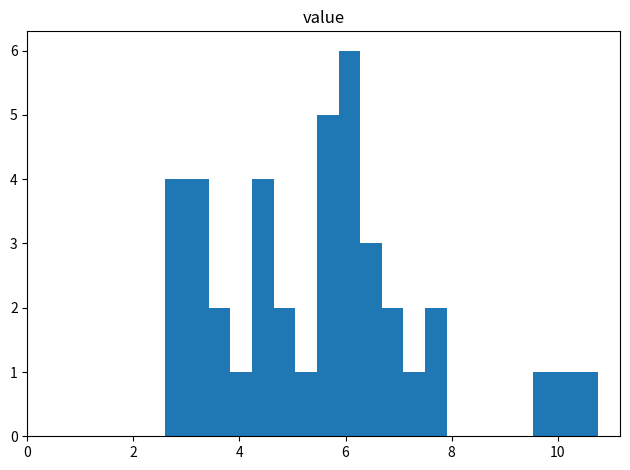

Around what value on the x-axis is the tallest bar? Give the approximate position of its centre, as read against the axis.

6.0